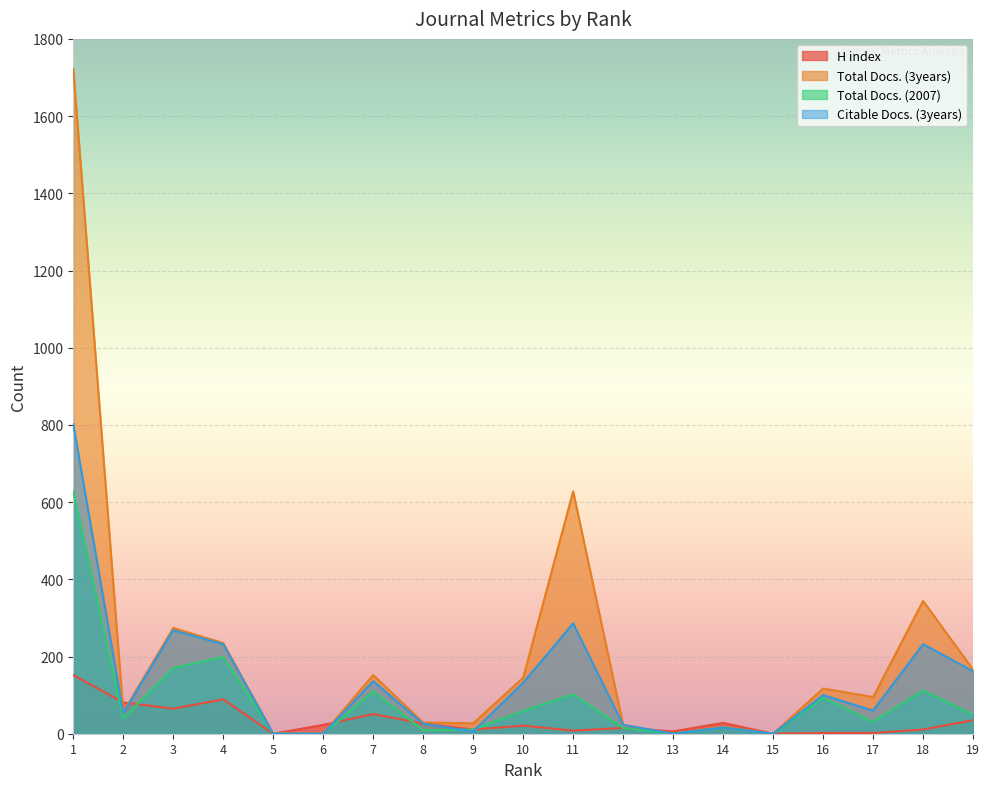

Which has a higher value, 8 or 4?

4